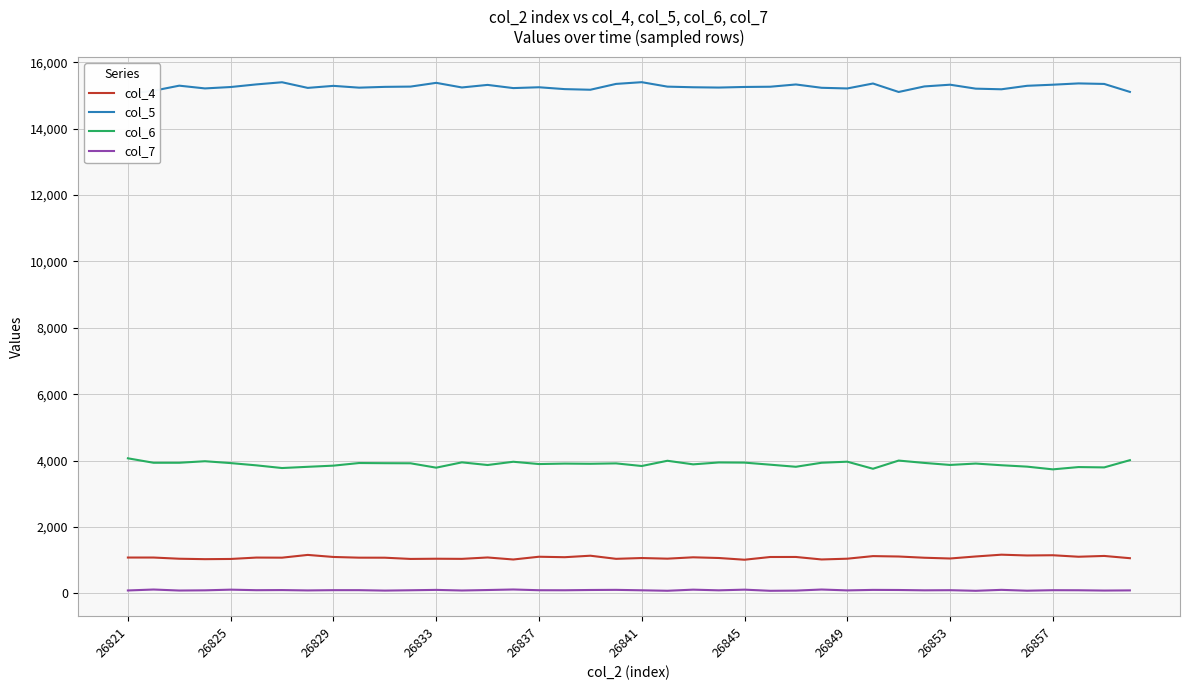

True or false: col_6 has a value of 3866 at 14.

True